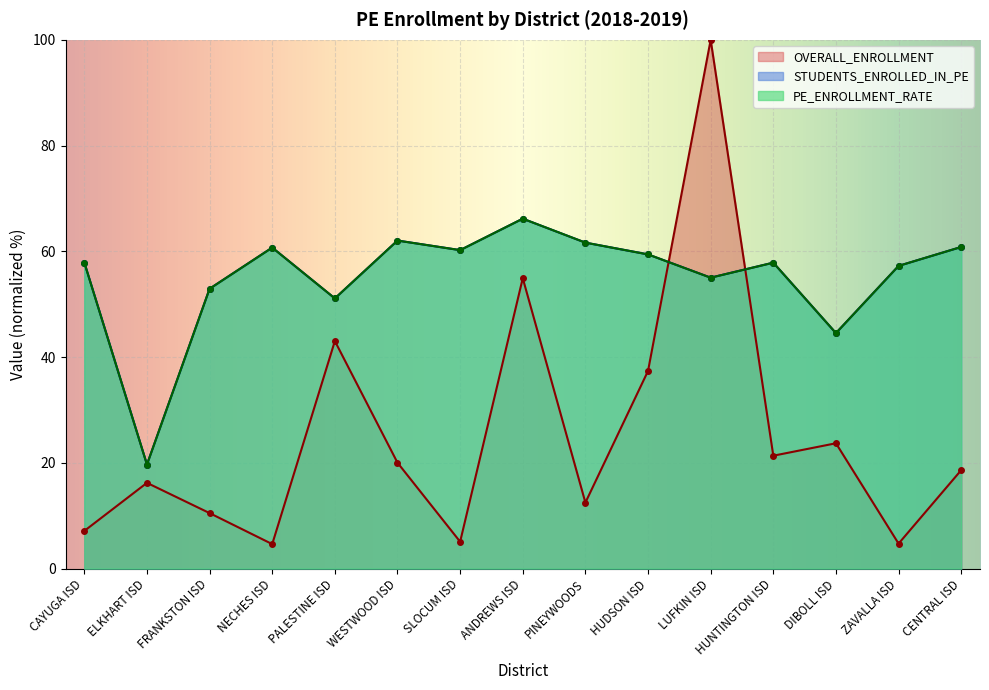

How many distinct data groups are displayed?

3